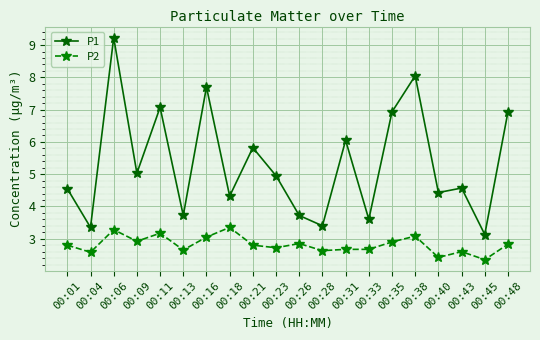

What is the difference between the maximum and minimum values in the P1 series?

6.1